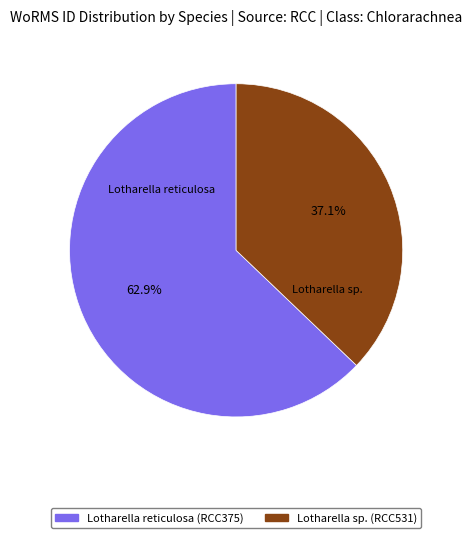

Which slice is the largest?

Lotharella reticulosa (RCC375)